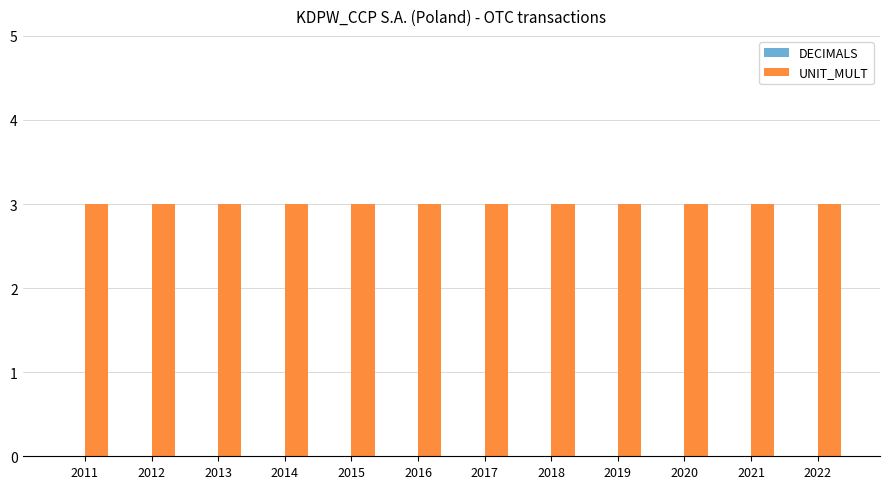

What is the greatest value displayed?

3